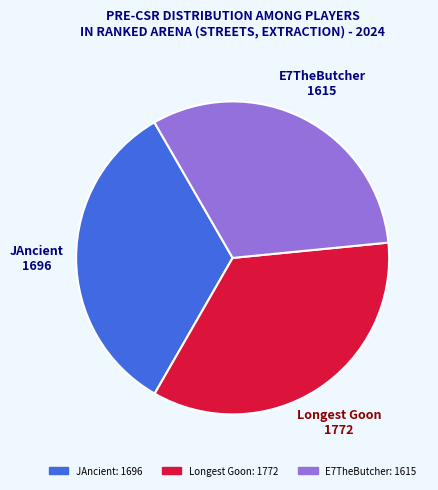

Rank the categories by value from highest to lowest.

Longest Goon, JAncient, E7TheButcher